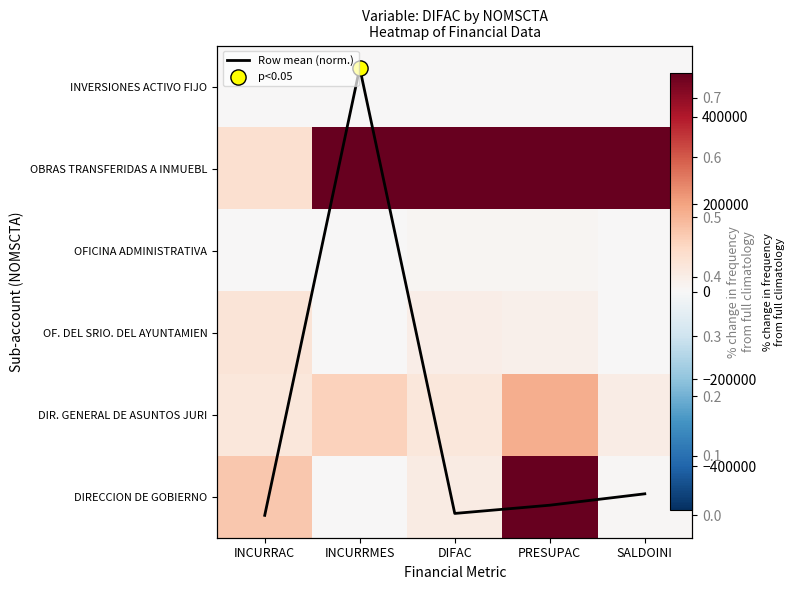

What is the total value across all series at PRESUPAC?

12071516.6